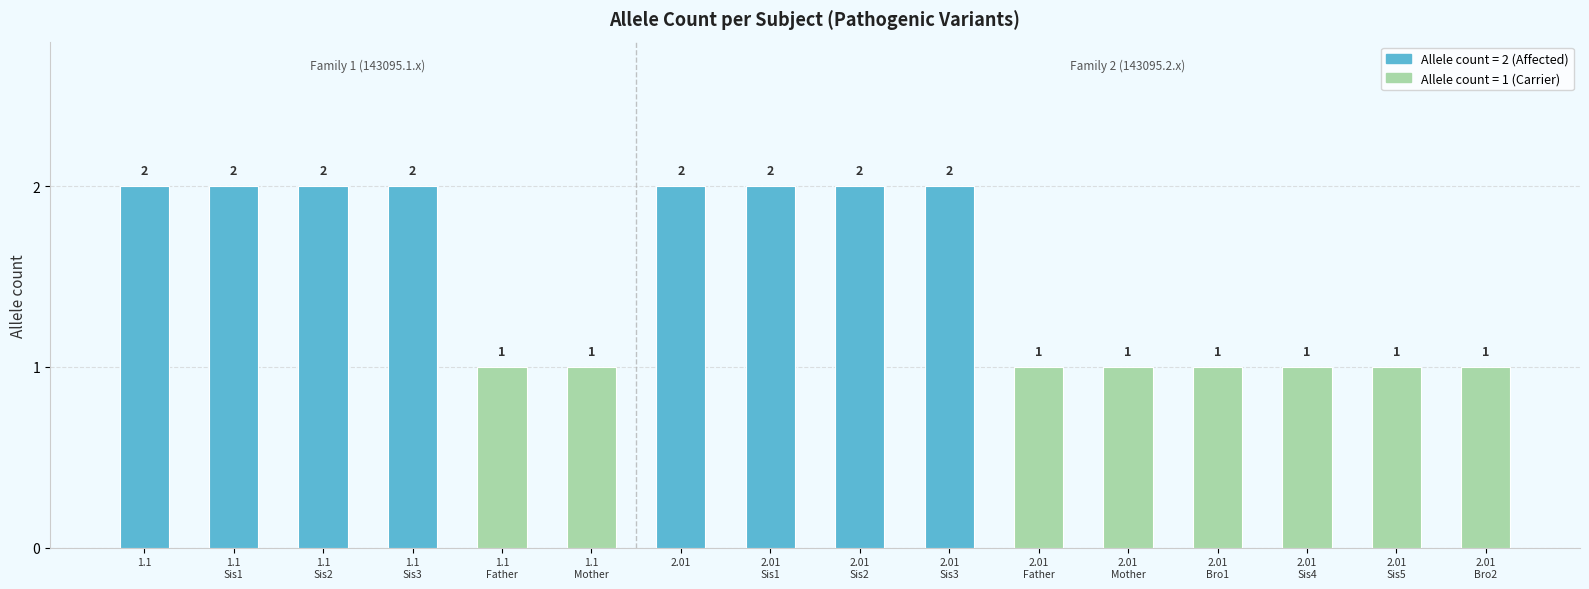

How many values are between 1 and 2?

16